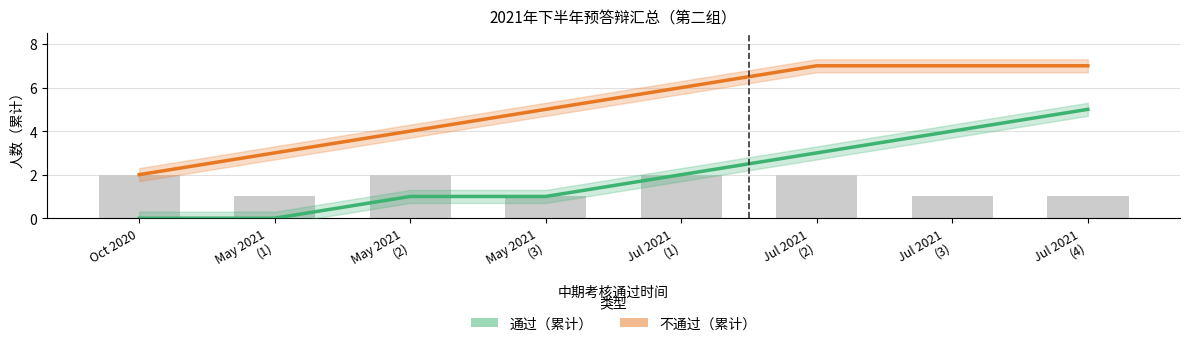

True or false: 不通过（累计） has a value of 3 at Jul 2021
(1).

False